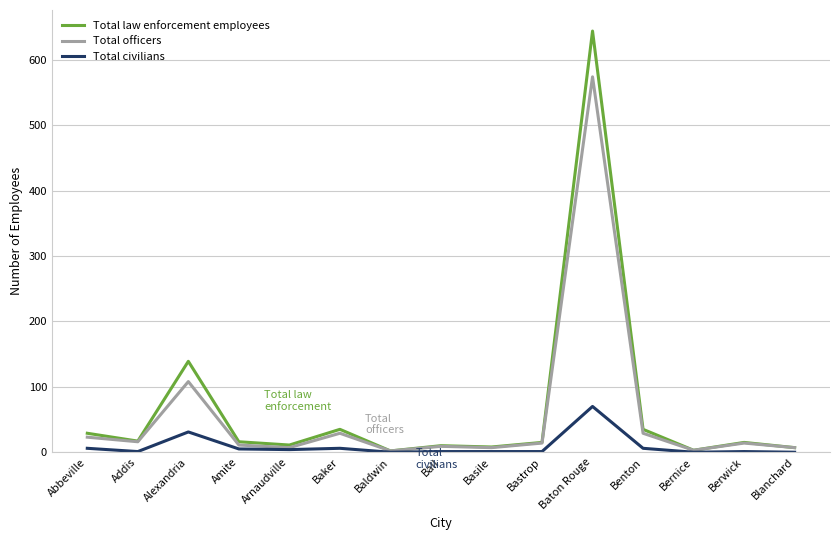

What is the total value across all series at Basile?

16